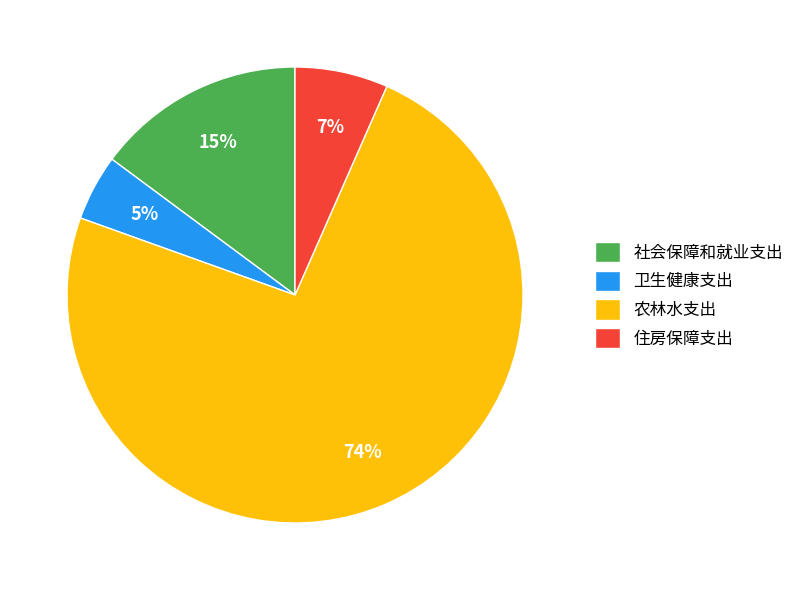

To the nearest percent, what is the average slice percentage?

25%